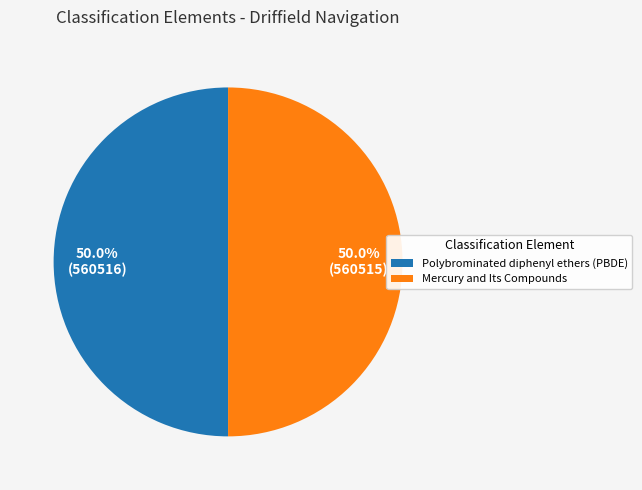

Combined, do Mercury and Its Compounds and Polybrominated diphenyl ethers (PBDE) account for over 50%?

Yes